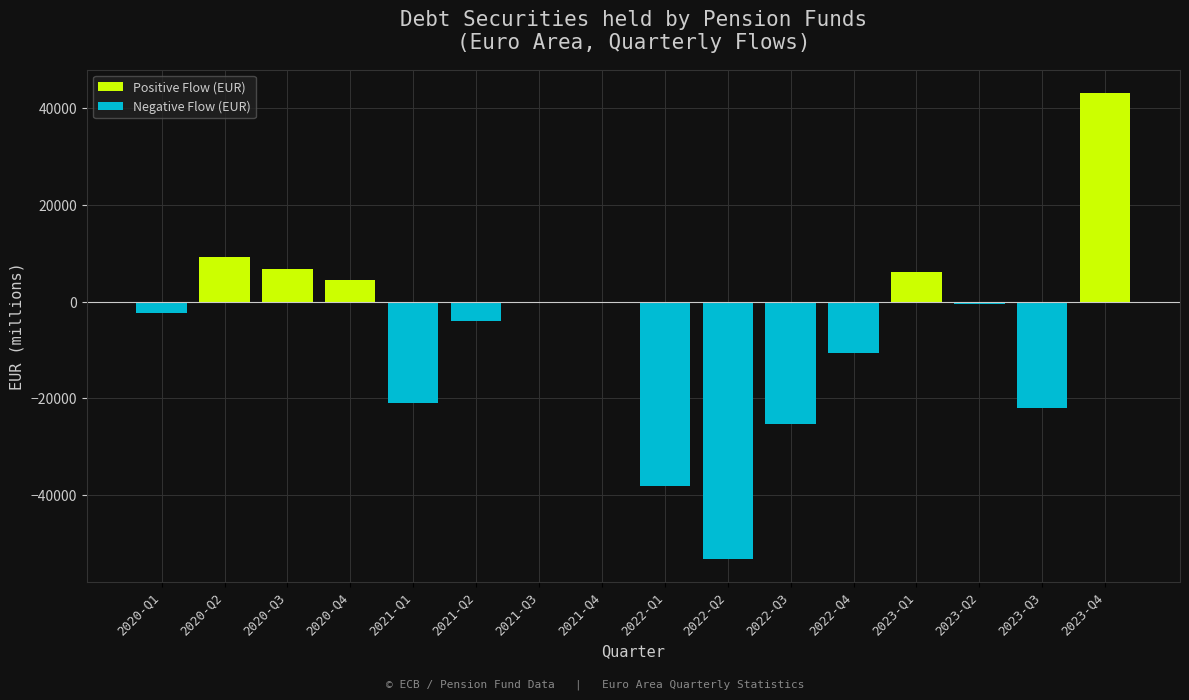

Reading right to left, extract all data points from this chart.

Positive Flow (EUR): 2023-Q4=43184.4	2023-Q3=0.0	2023-Q2=0.0	2023-Q1=6204.3	2022-Q4=0.0	2022-Q3=0.0	2022-Q2=0.0	2022-Q1=0.0	2021-Q4=0.0	2021-Q3=0.0	2021-Q2=0.0	2021-Q1=0.0	2020-Q4=4474.9	2020-Q3=6824.9	2020-Q2=9237.0	2020-Q1=0.0
Negative Flow (EUR): 2023-Q4=0.0	2023-Q3=-22019.6	2023-Q2=-471.9	2023-Q1=0.0	2022-Q4=-10651.7	2022-Q3=-25422.8	2022-Q2=-53186.0	2022-Q1=-38218.1	2021-Q4=-286.8	2021-Q3=-105.3	2021-Q2=-4003.1	2021-Q1=-20914.5	2020-Q4=0.0	2020-Q3=0.0	2020-Q2=0.0	2020-Q1=-2424.6